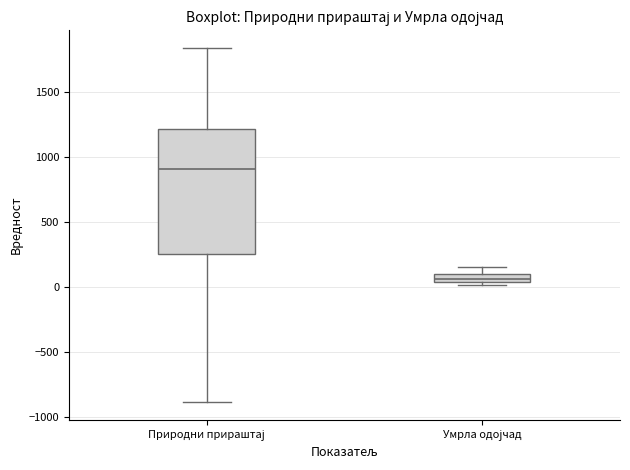

Comparing the boxes themselves (not the whiskers), which one is the tallest?

Природни прираштај